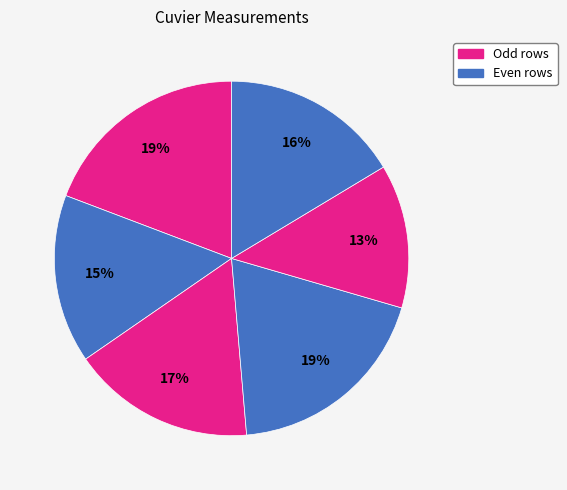

How many slices are in this pie chart?

6